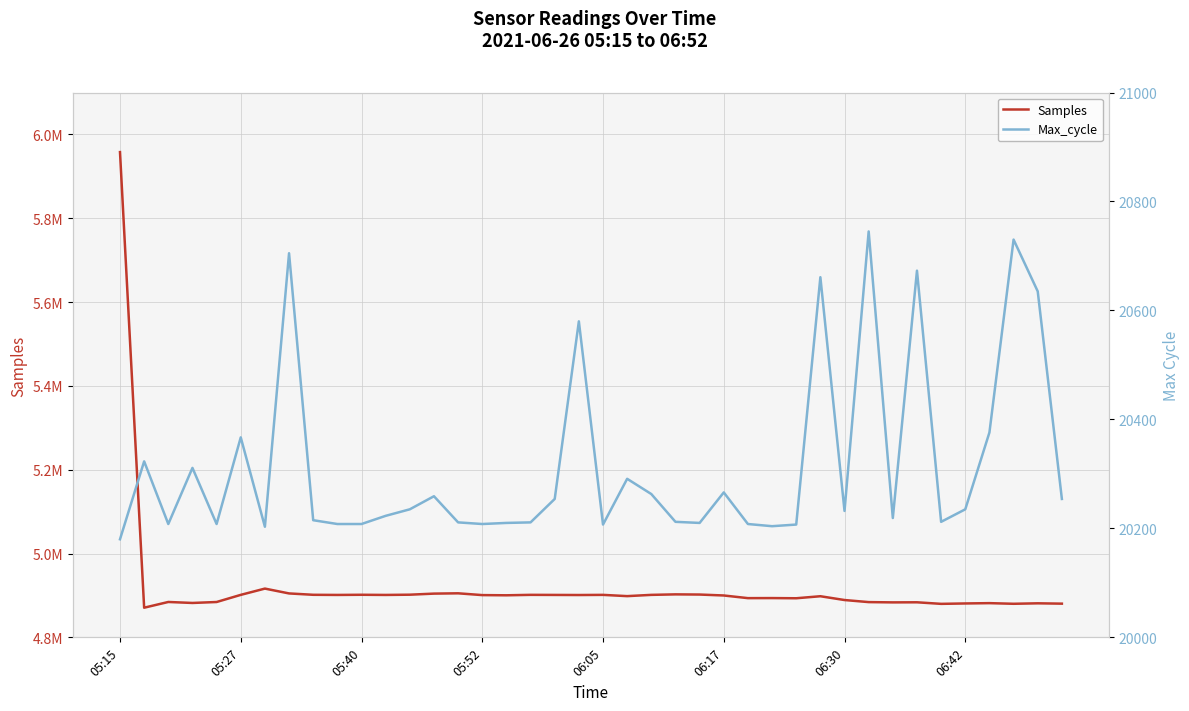

What are all the series names shown in the legend?

Samples, Max_cycle